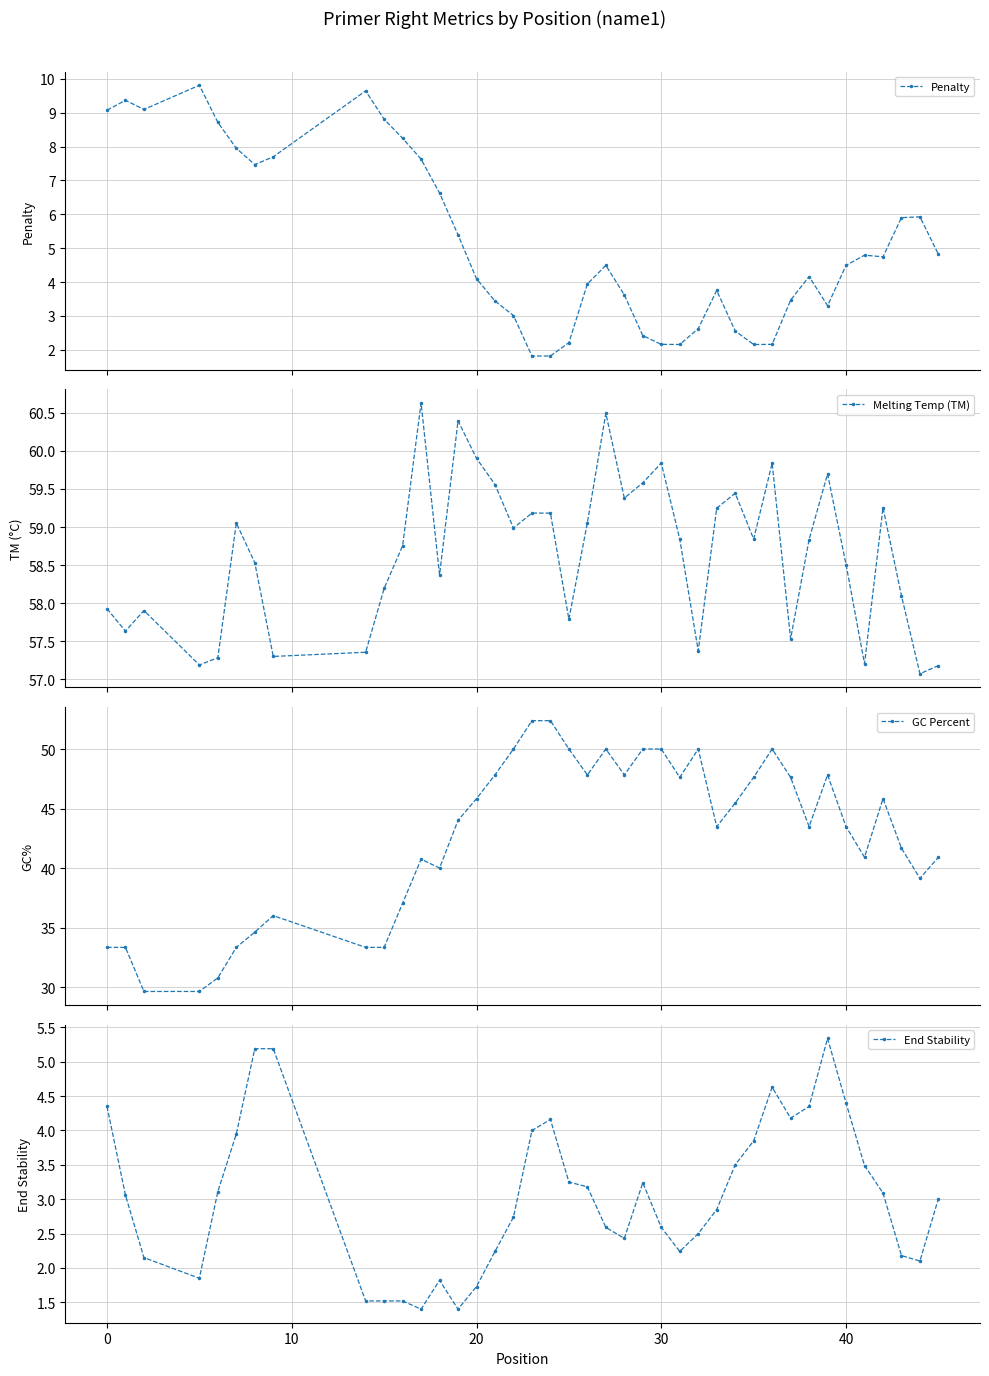

How many interior local valleys does the Melting Temp (TM) series have?

12